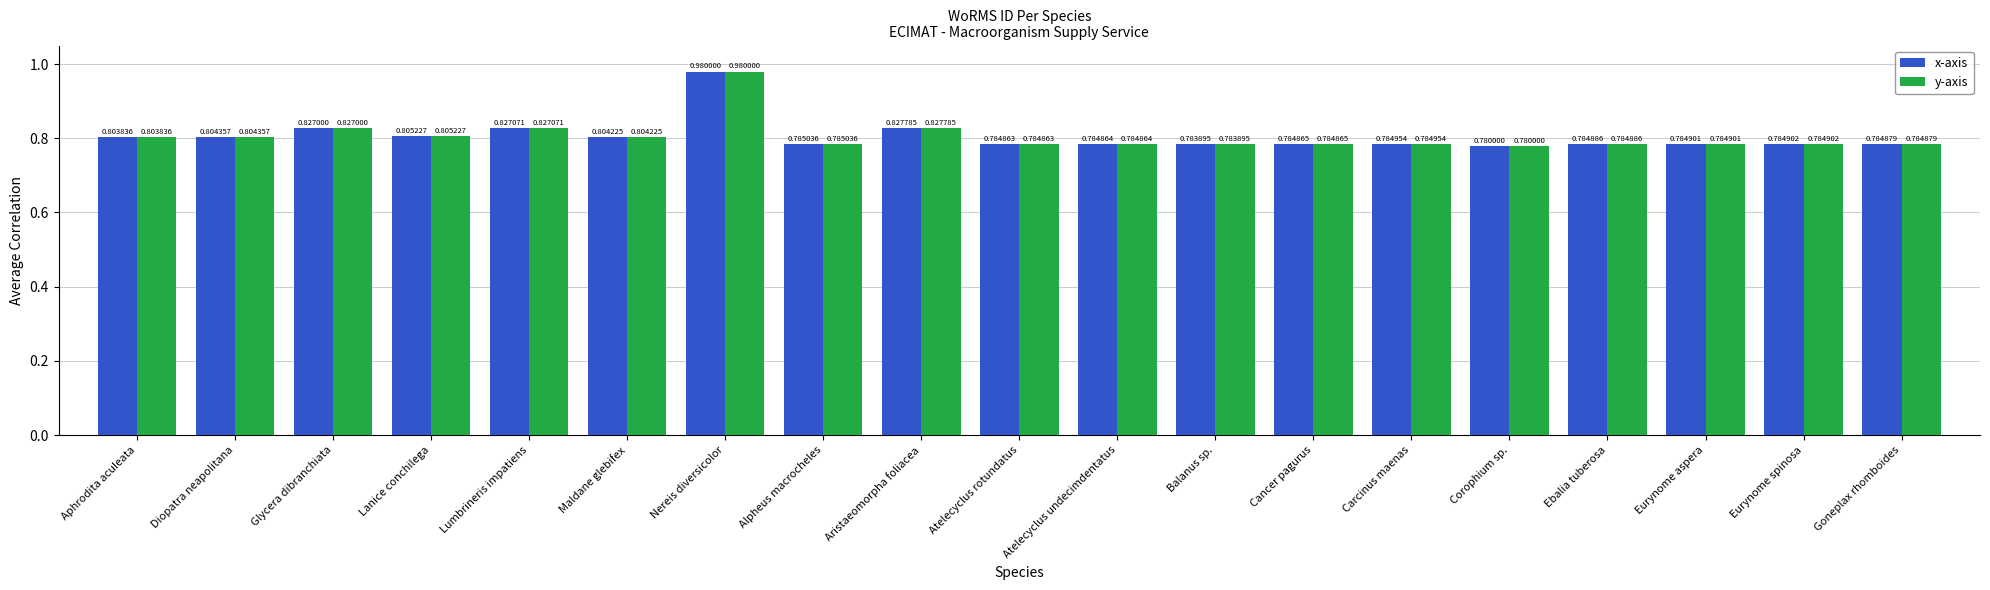

What is the total value across all series at Aristaeomorpha foliacea?

1.7